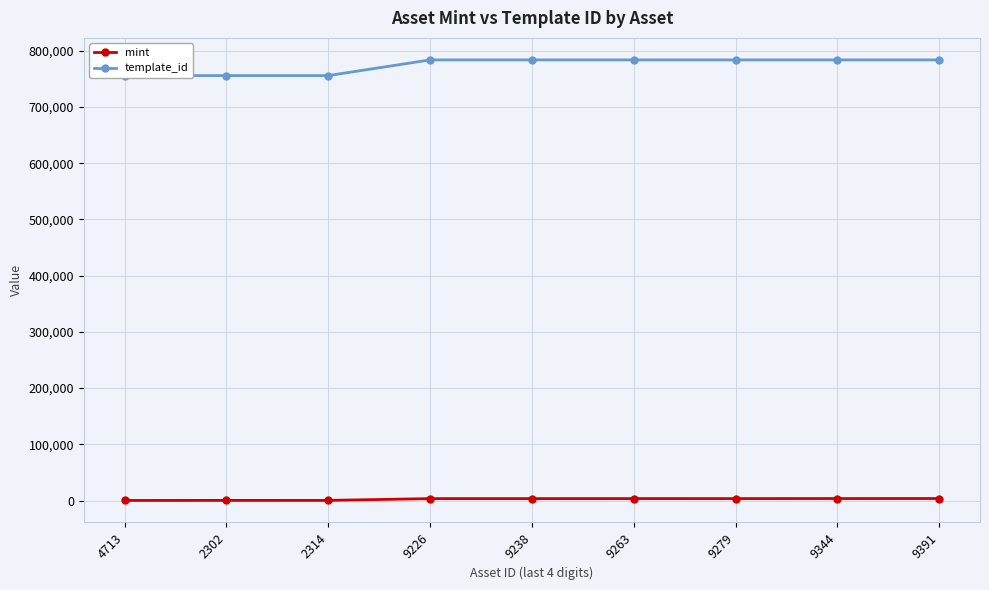

What position from the left is 2302?

2